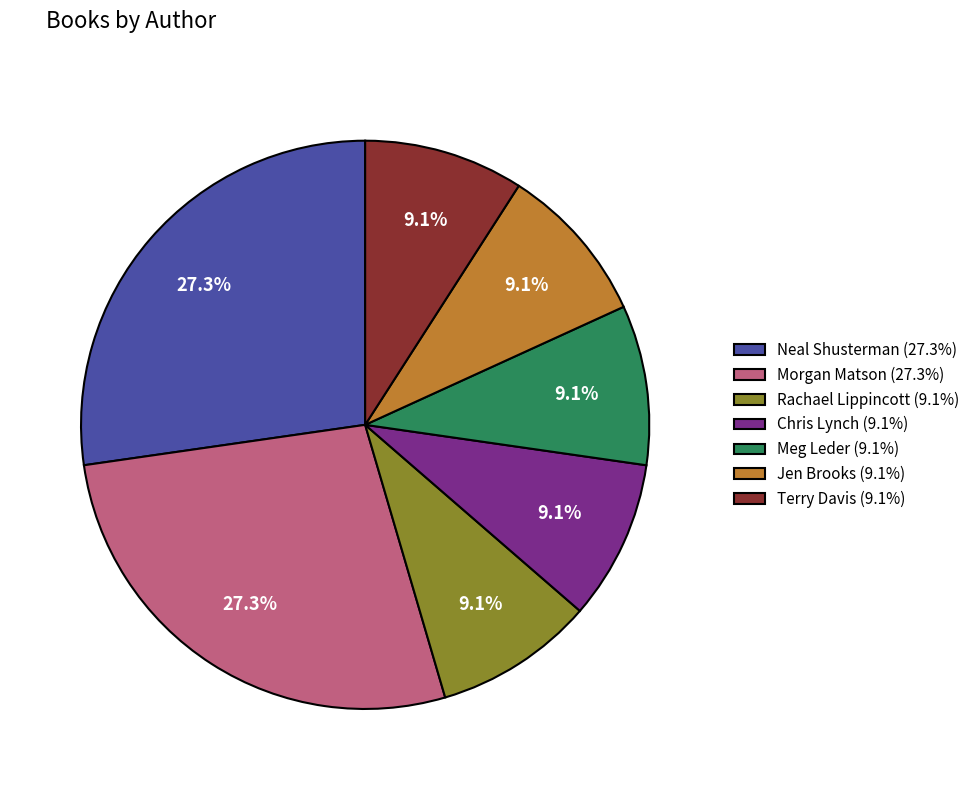

What percentage do Meg Leder and Terry Davis together represent?

18.2%